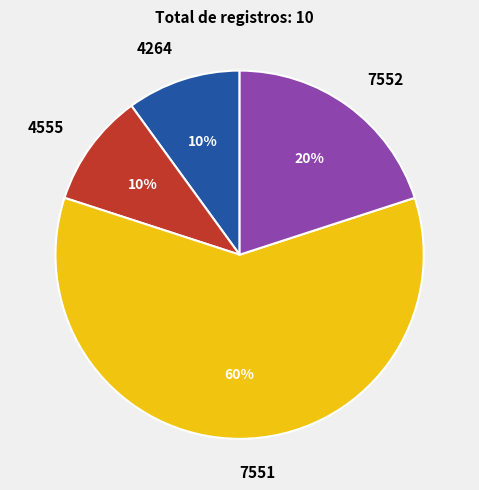

Does any single category account for the majority?

Yes